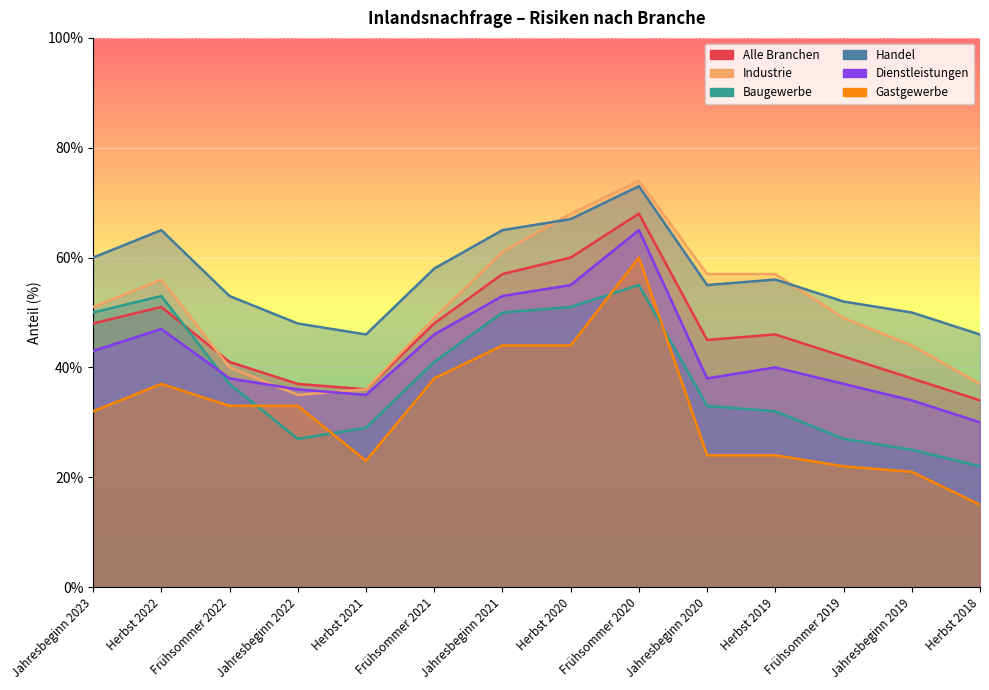

True or false: Gastgewerbe and Industrie cross at least once.

False